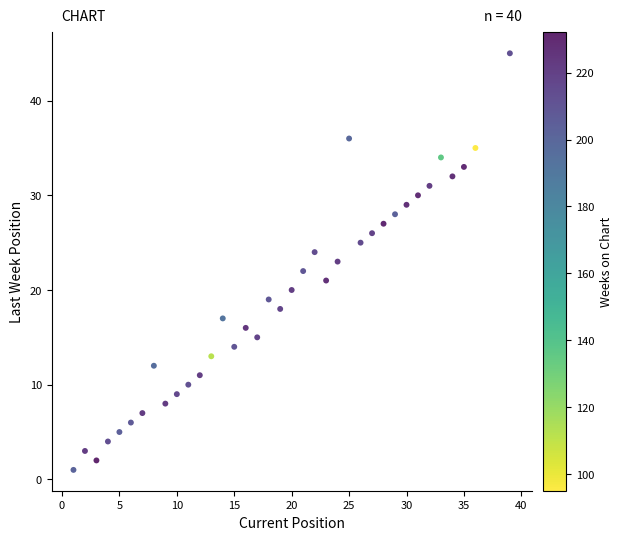

What is the range of X values (max minus min)?

38